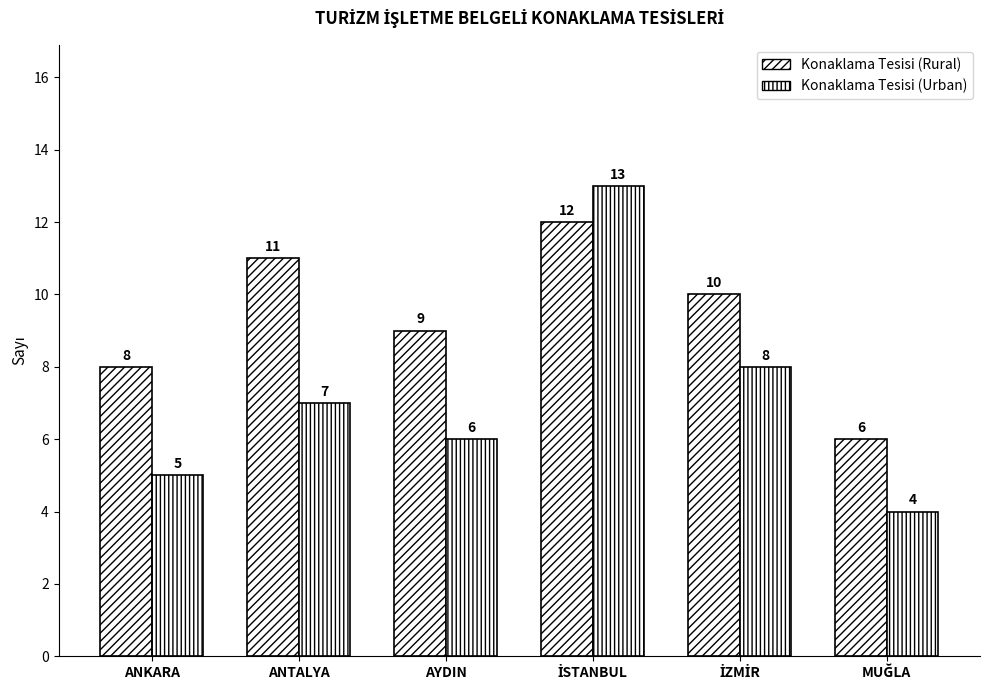

How many bars are there in each group?

2